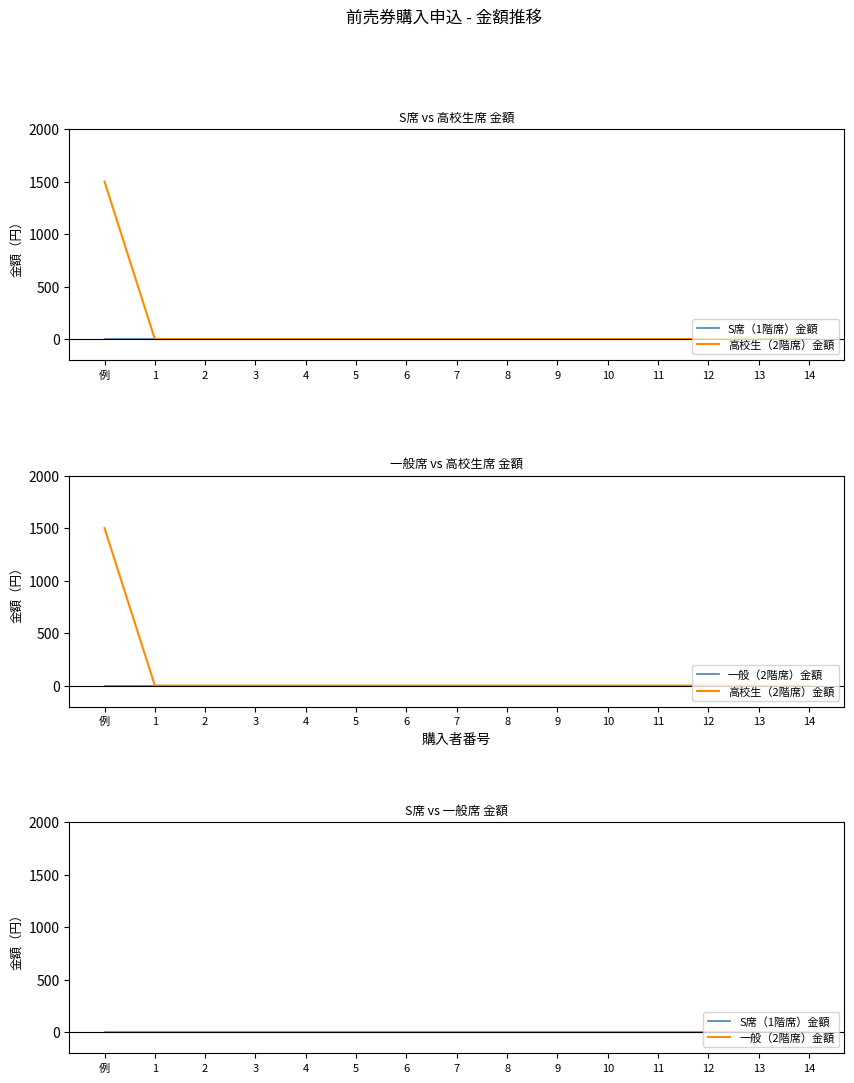

What is the greatest value displayed?

1500